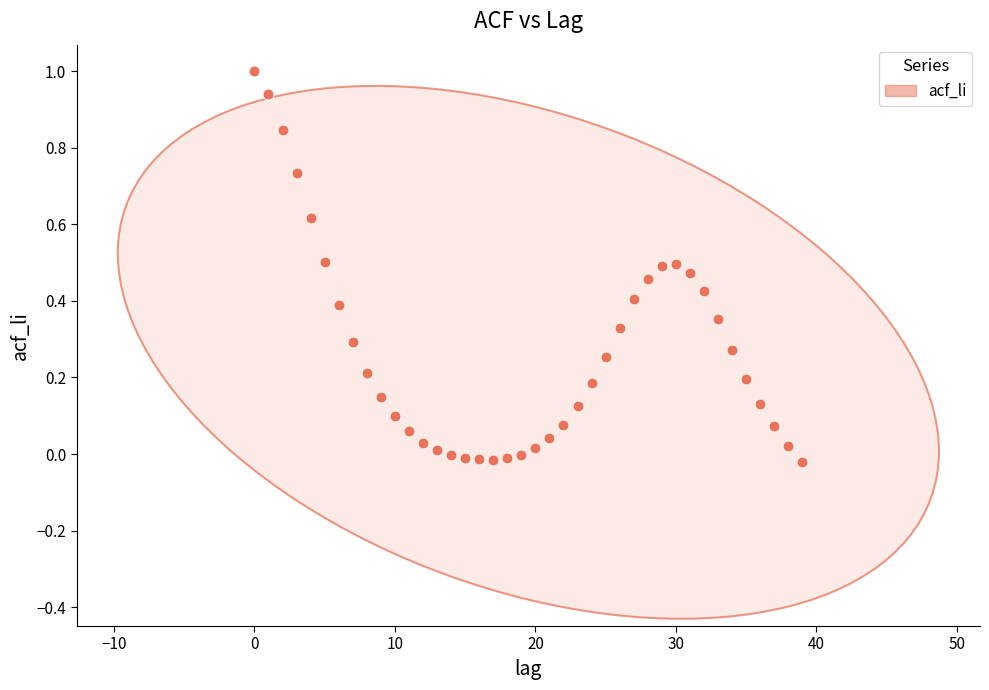

What is the range of Y values (max minus min)?

1.0